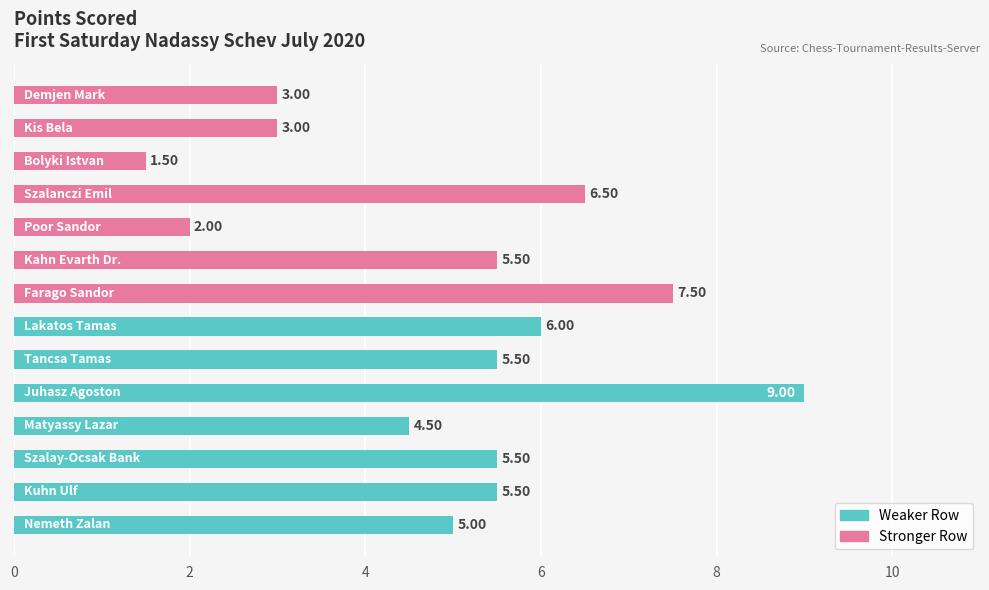

What is the sum of all values?

70.0